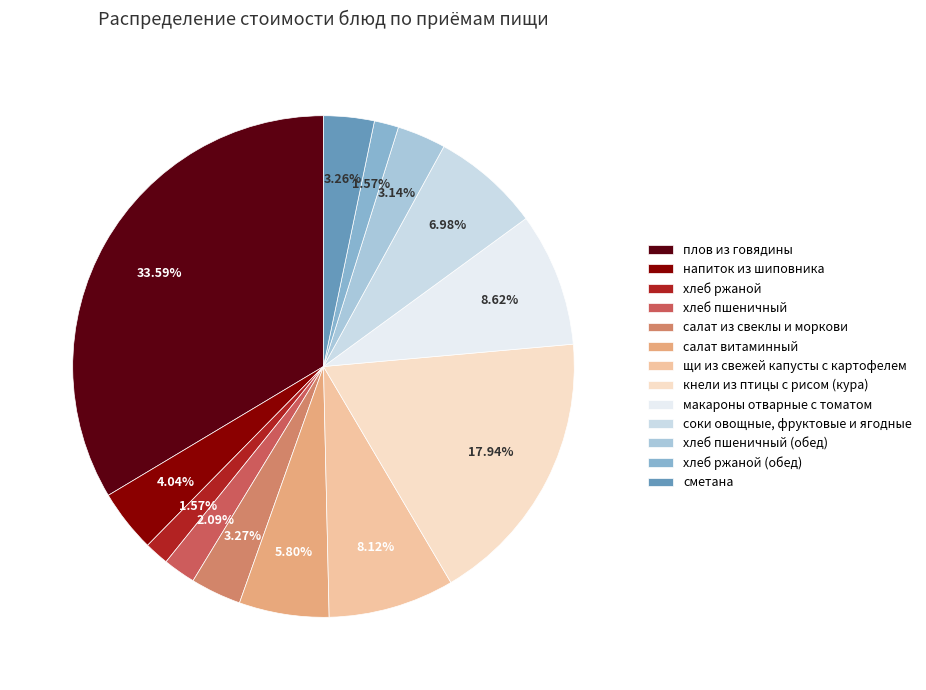

Between макароны отварные с томатом and хлеб пшеничный, which is larger?

макароны отварные с томатом